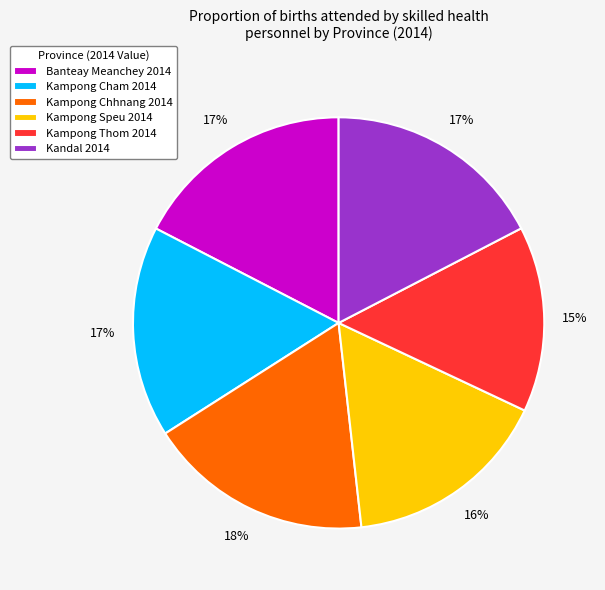

Do Kandal 2014 and Banteay Meanchey 2014 together represent more than half of the pie?

No